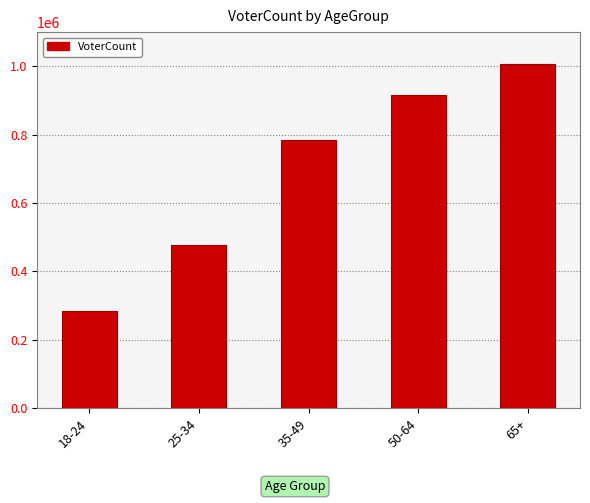

Which has a higher value, 65+ or 35-49?

65+